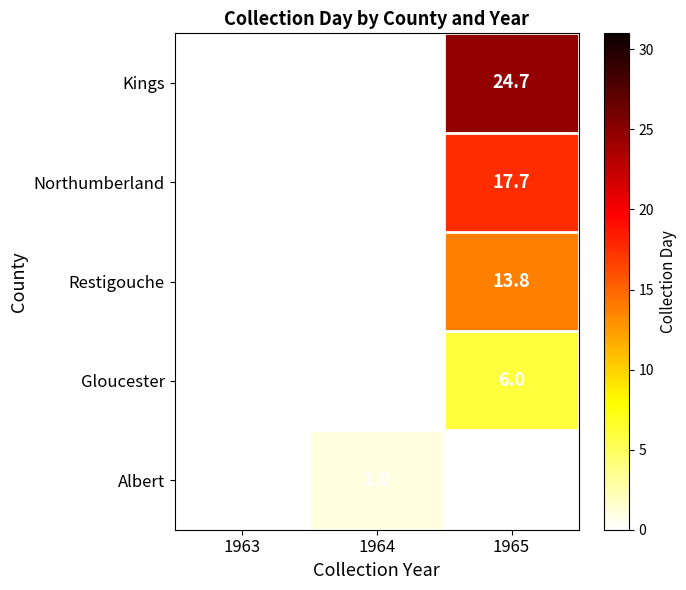

Is the value of Restigouche at 1965 greater than the value of Kings at 1965?

No